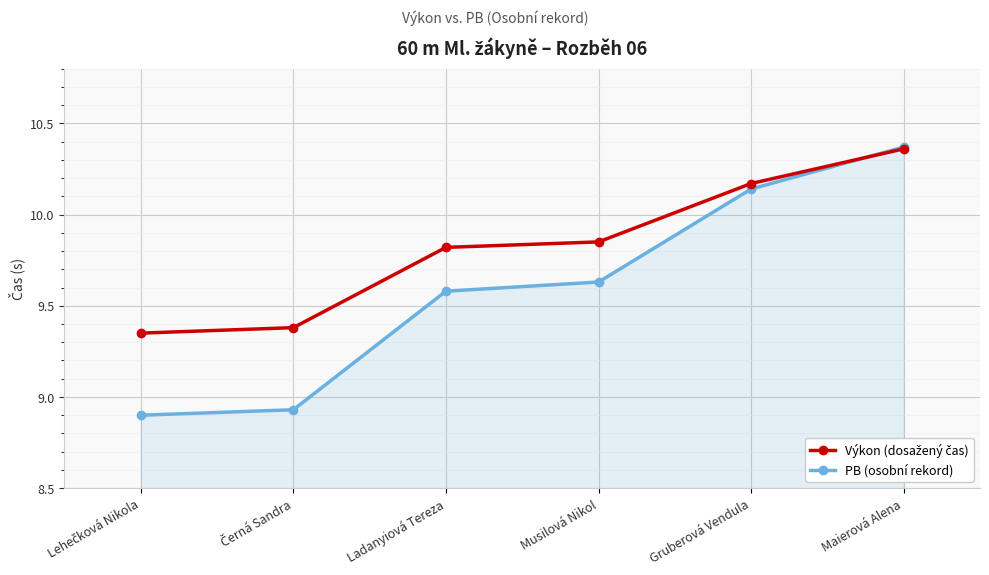

What is the difference between the PB (osobní rekord) values at Maierová Alena and Musilová Nikol?

0.7